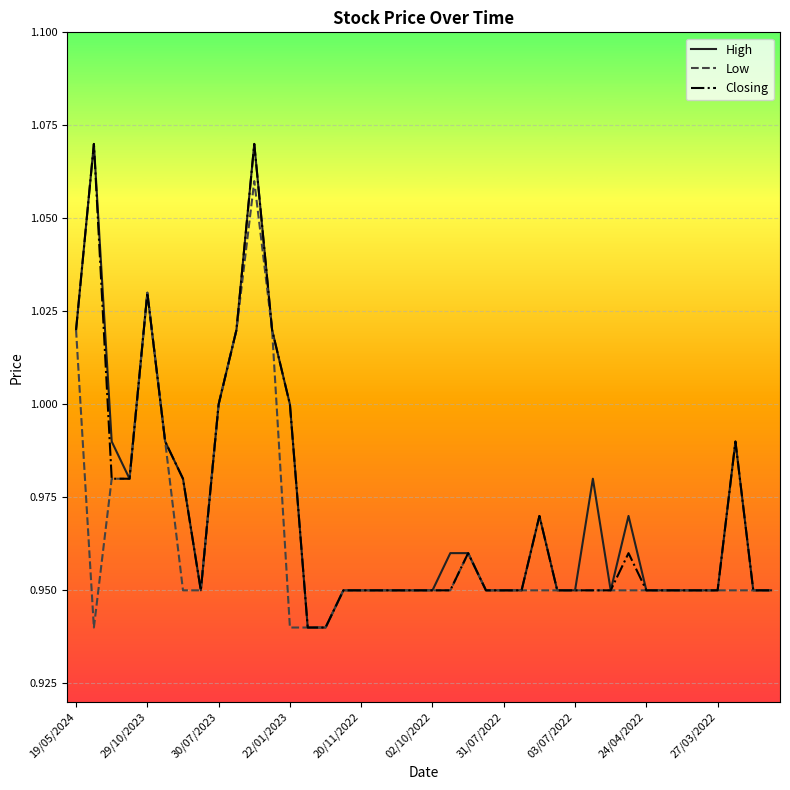

At which category is the sum across all series the highest?

10